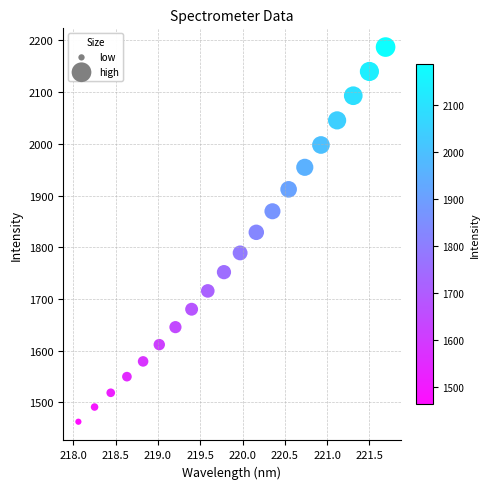

What is the range of X values (max minus min)?

3.6